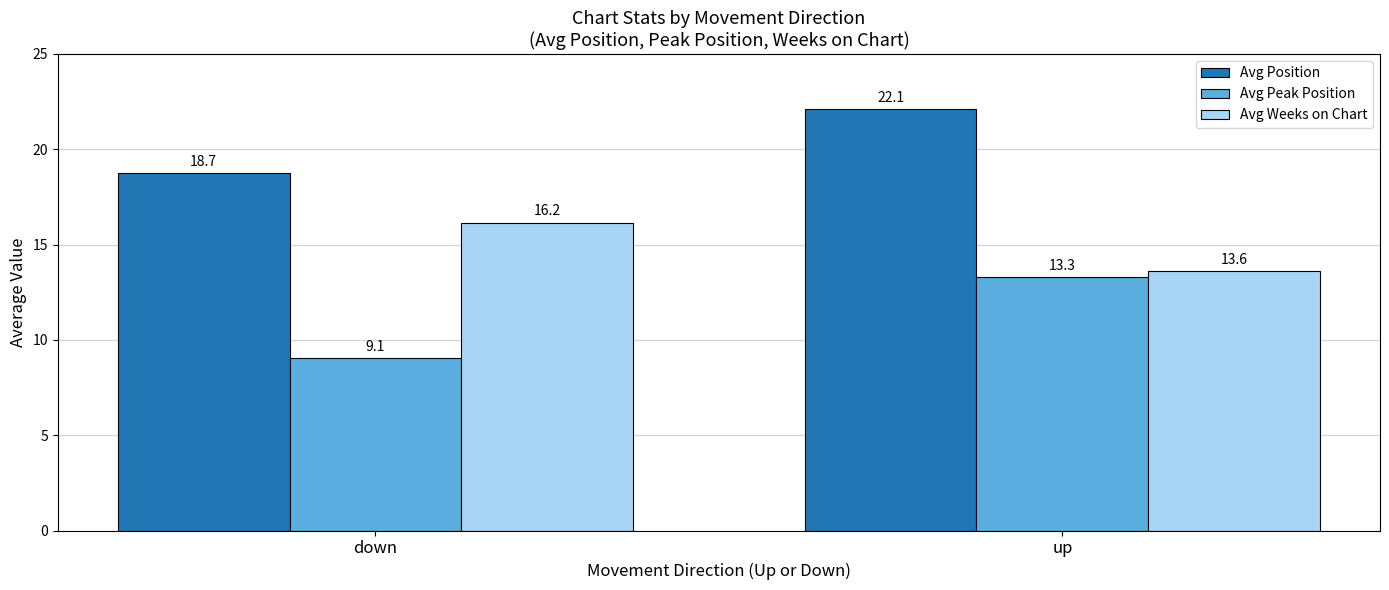

How many data points in Avg Weeks on Chart are above 16?

1